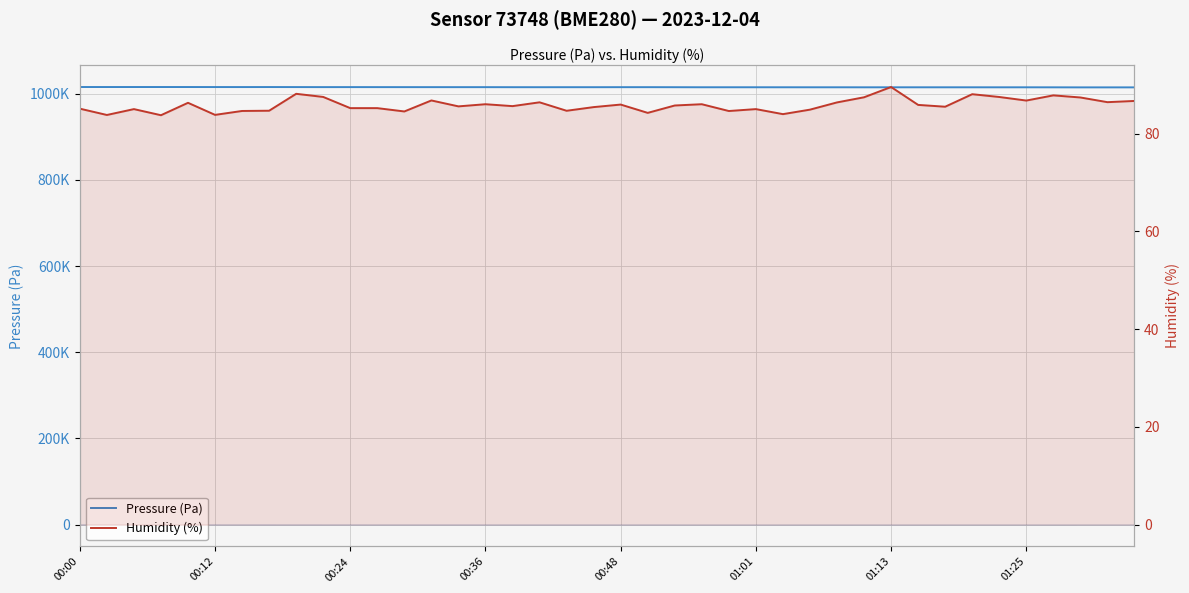

True or false: Pressure (Pa) and Humidity (%) cross at least once.

False